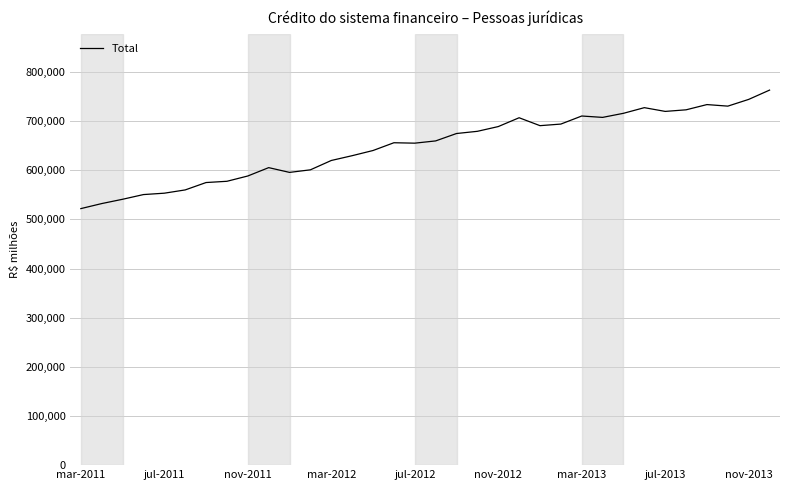

What is the minimum value shown in the chart?

521988